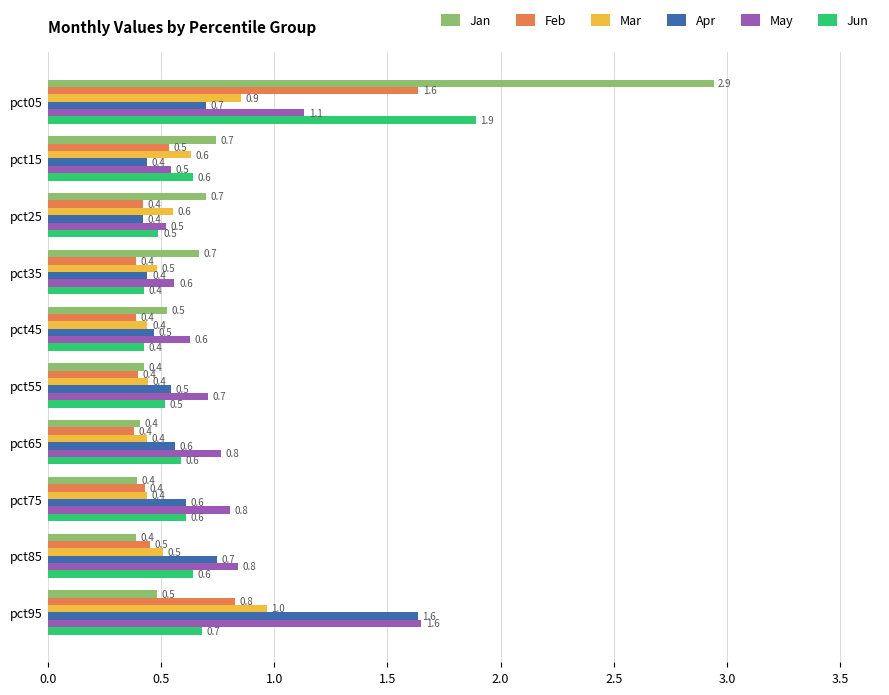

Read the Jan value at pct35.

0.7